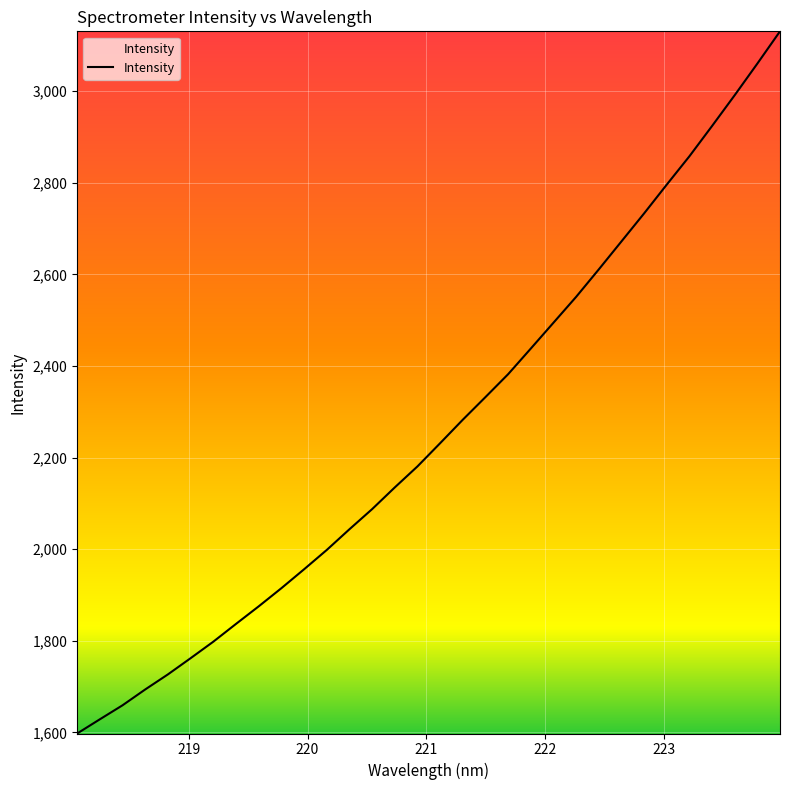

What is the difference between the maximum and minimum values?

1533.1